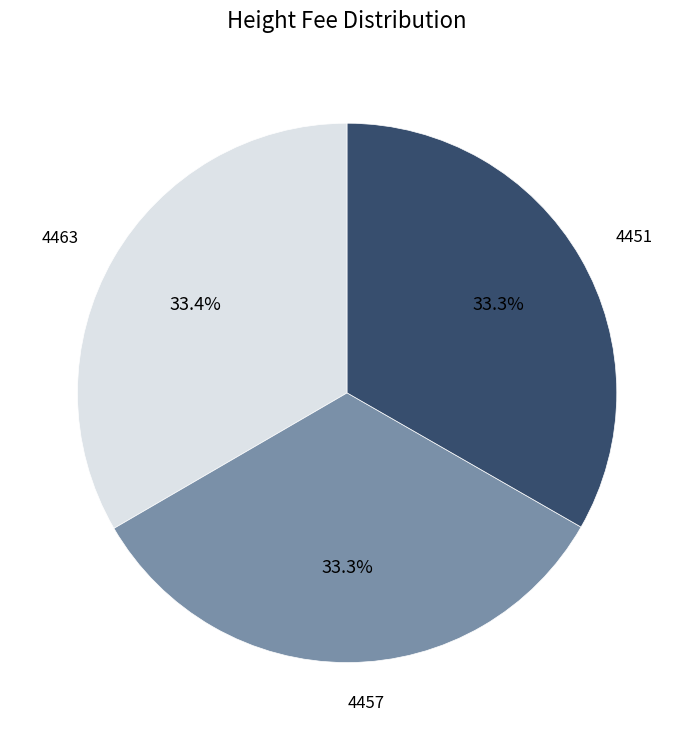

Does any single category account for the majority?

No